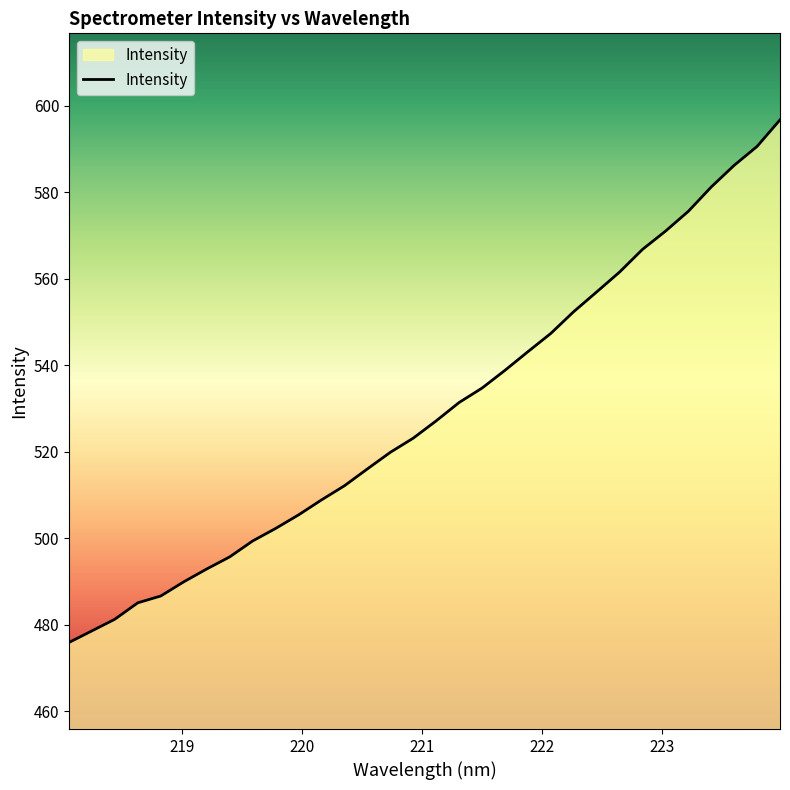

What is the smallest value displayed?

475.9